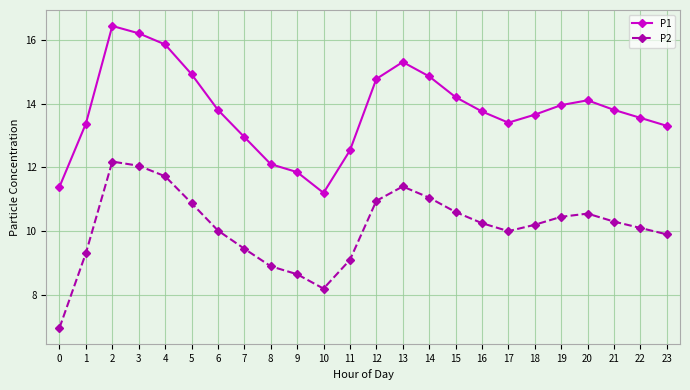

True or false: P2 and P1 intersect in this chart.

False